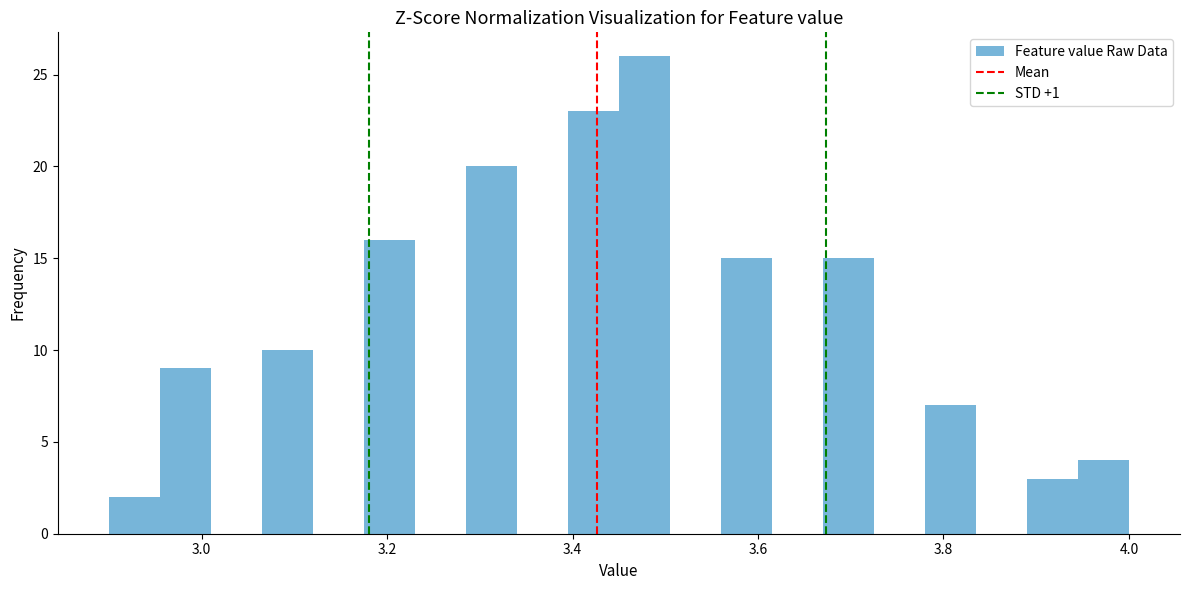

Around what value on the x-axis is the tallest bar? Give the approximate position of its centre, as read against the axis.

3.48